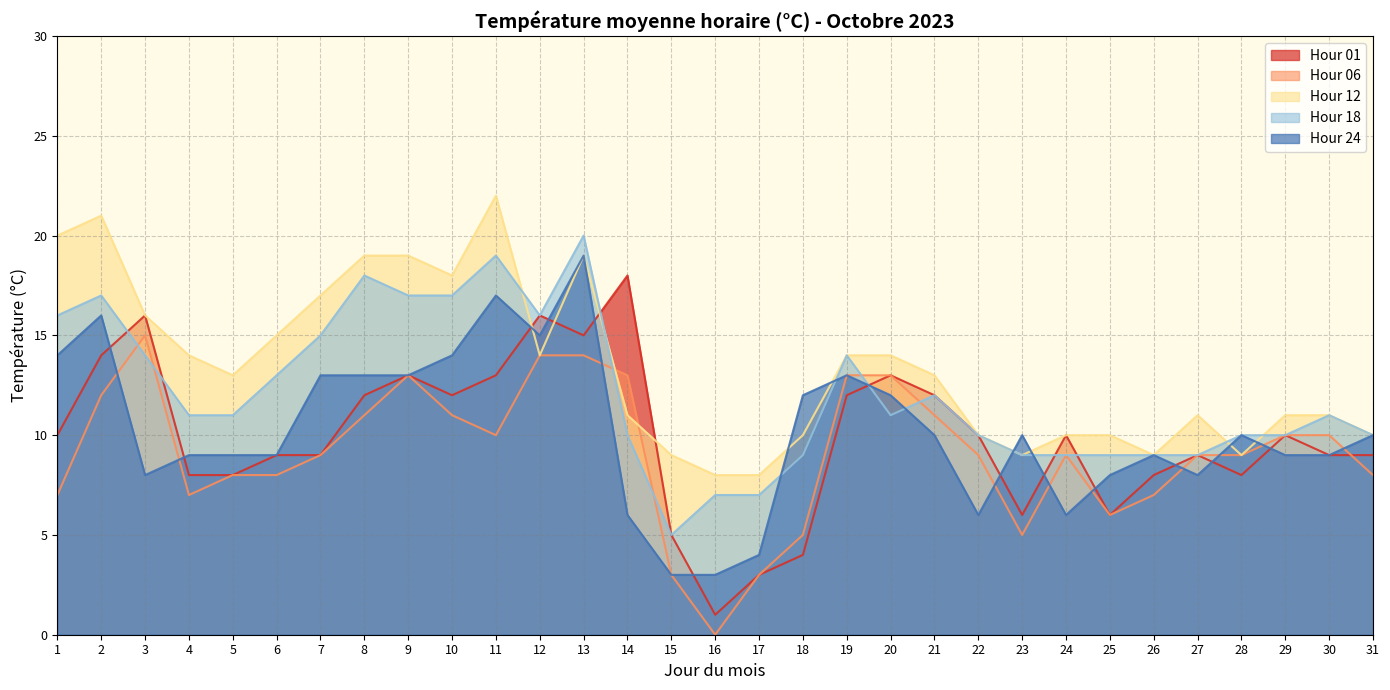

True or false: Hour 01 has a value of 9 at 3.

False